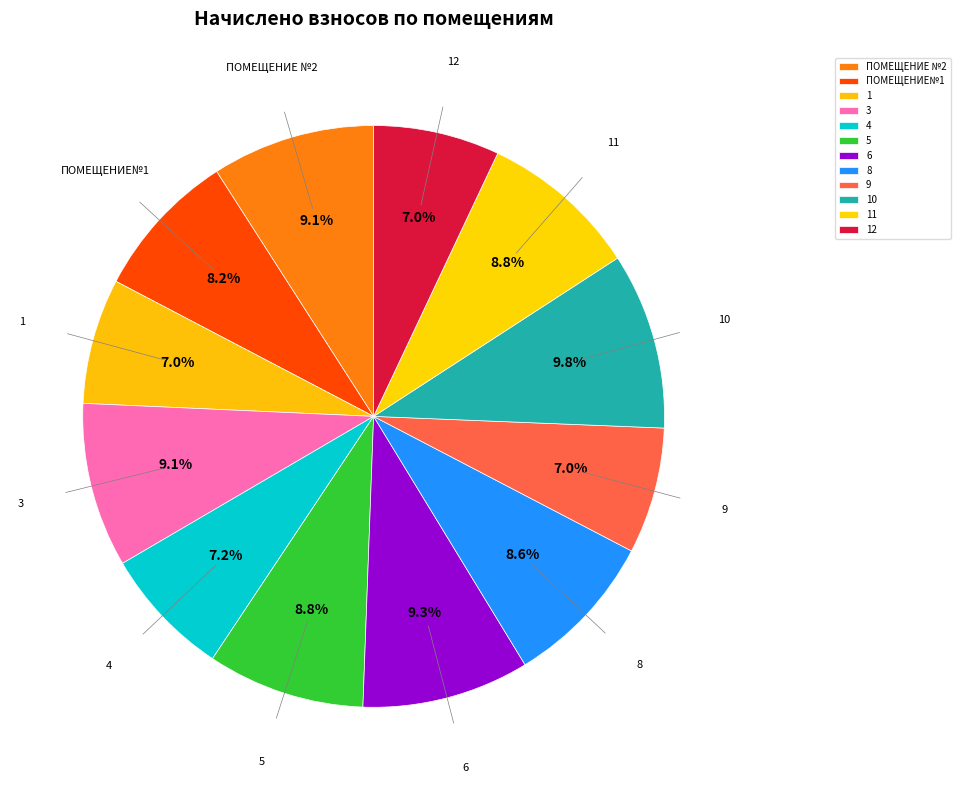

Do 9 and 10 together represent more than half of the pie?

No